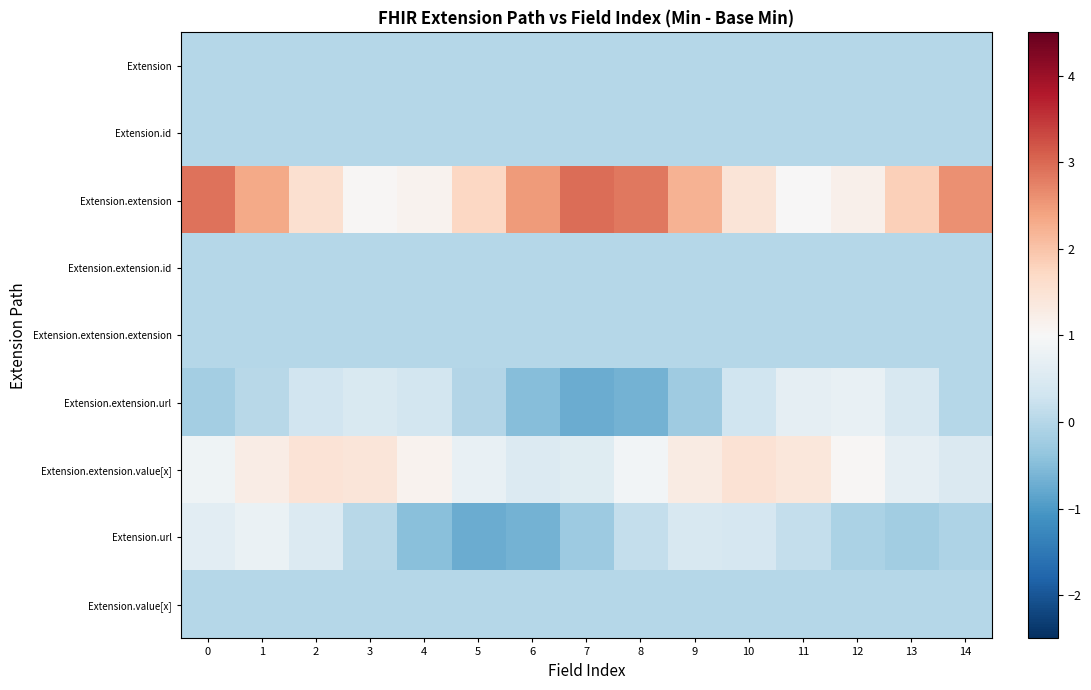

Which label corresponds to the smallest value in the chart?

7